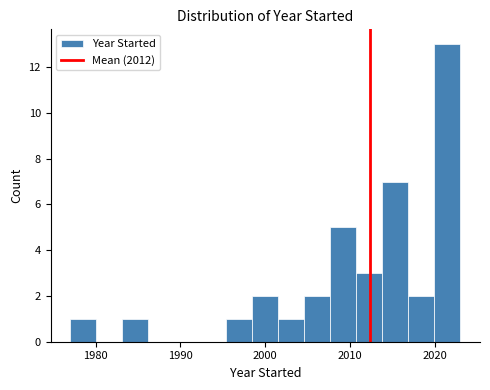

Around what value on the x-axis is the tallest bar? Give the approximate position of its centre, as read against the axis.

2021